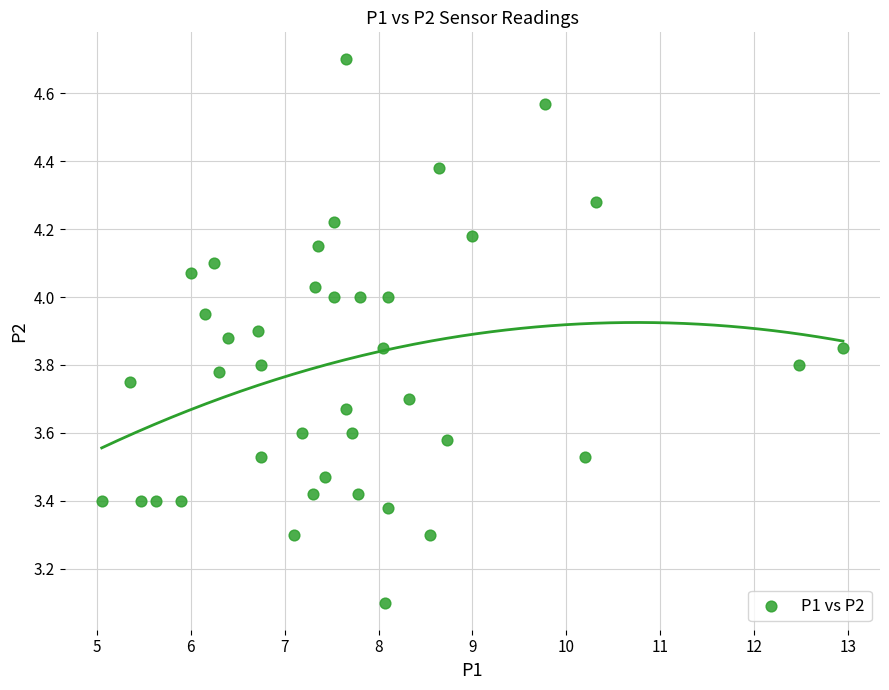

What Y value in the scatter plot is closest to 3?

3.1